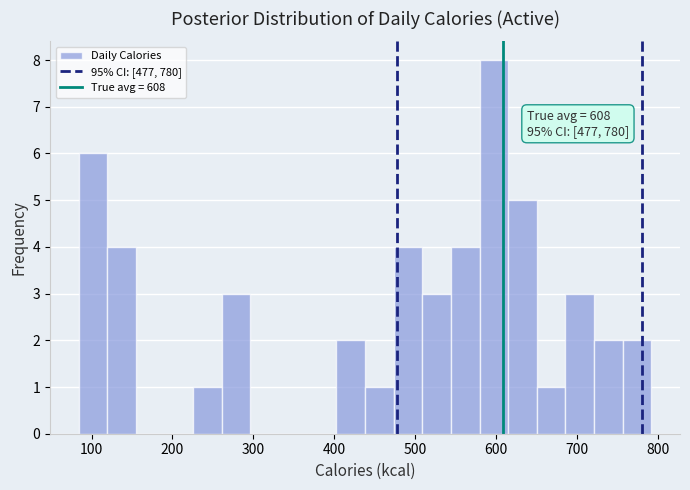

Around what value on the x-axis is the tallest bar? Give the approximate position of its centre, as read against the axis.

600